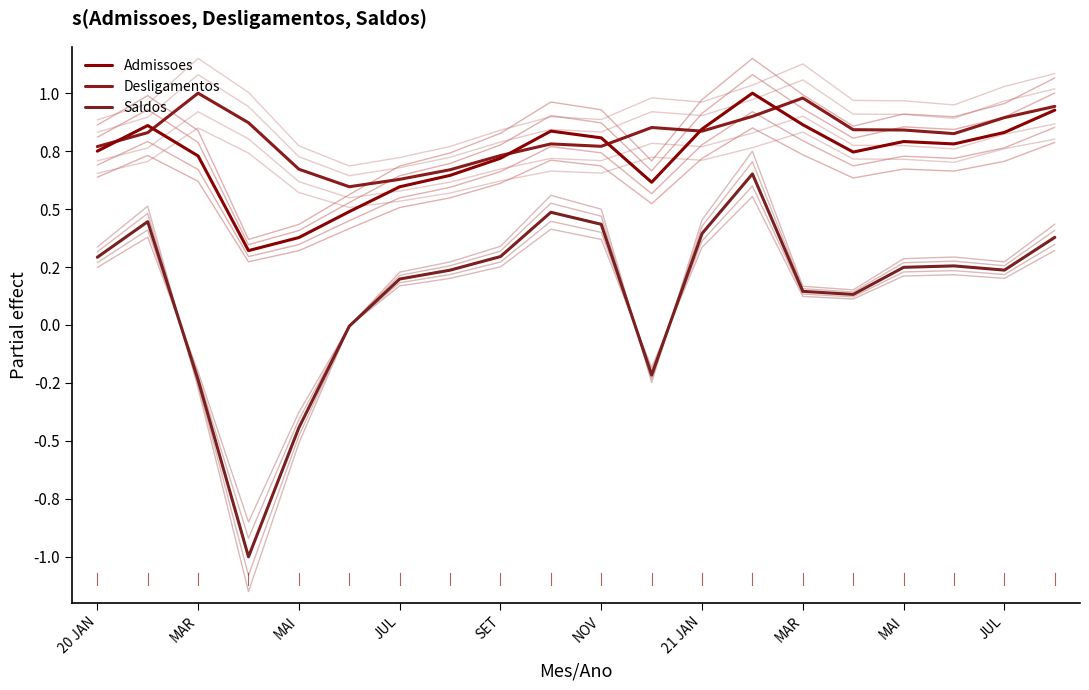

Is it true that Desligamentos equals 0.8 at NOV?

True